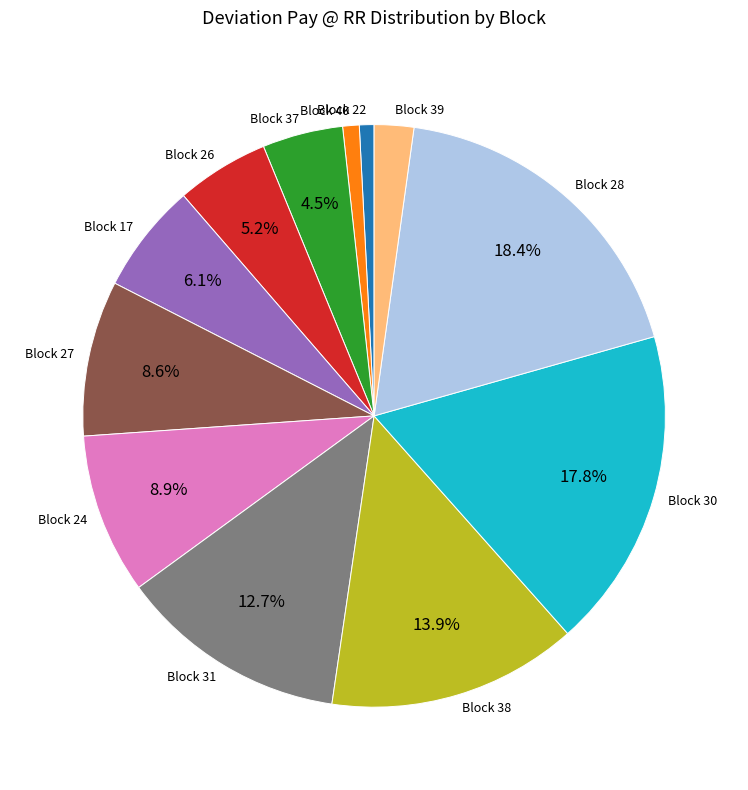

Which slice is the largest?

Block 28